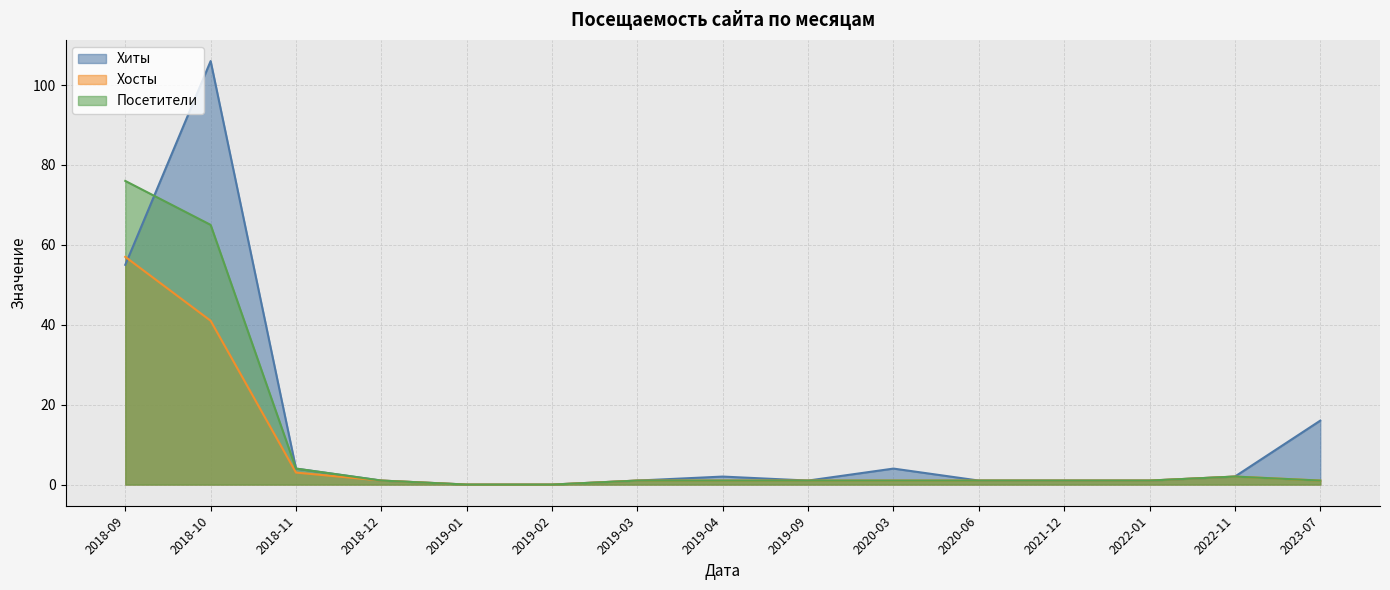

True or false: Посетители and Хосты intersect in this chart.

False